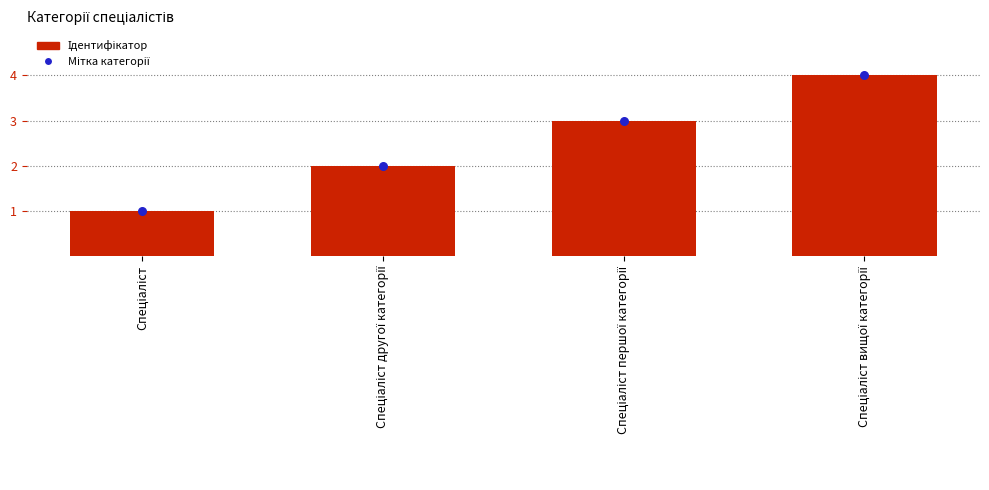

Which series has the largest Y range (max minus min)?

Ідентифікатор